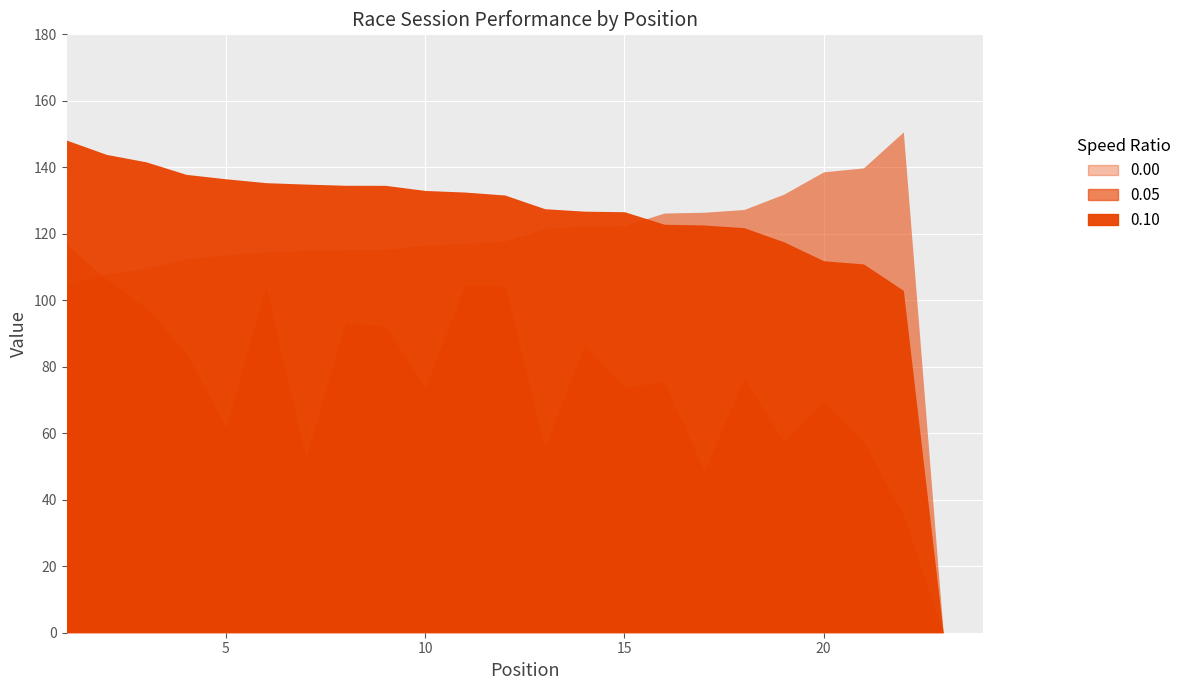

Rank the series at 16 from highest to lowest value.

Best Lap time, Best Speed, Average Speed